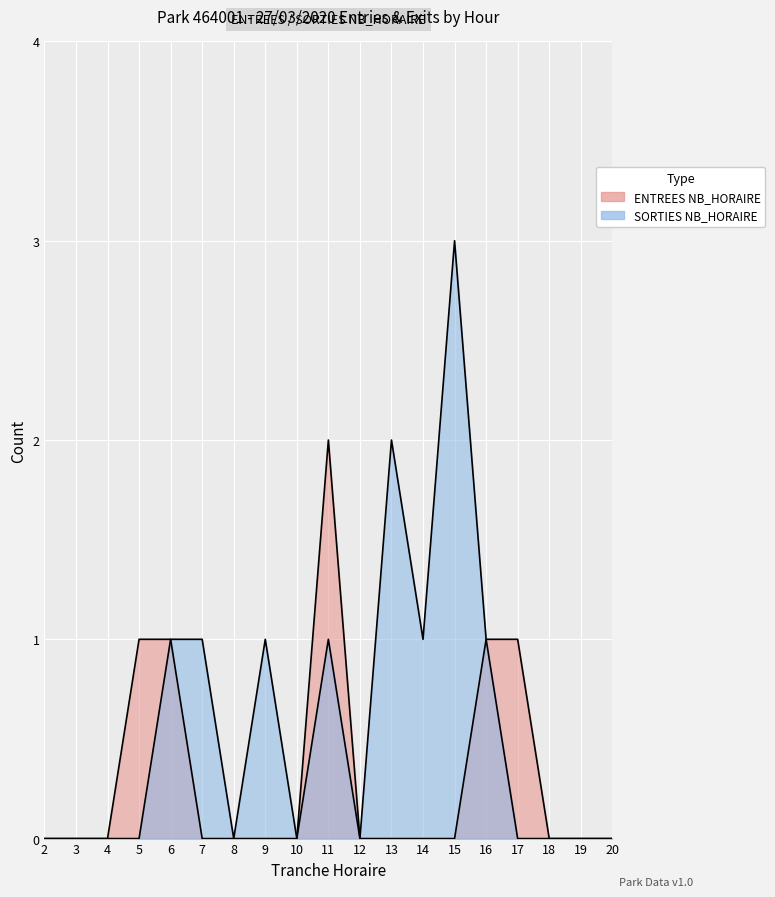

Count the SORTIES values in the range 0 to 1.

17